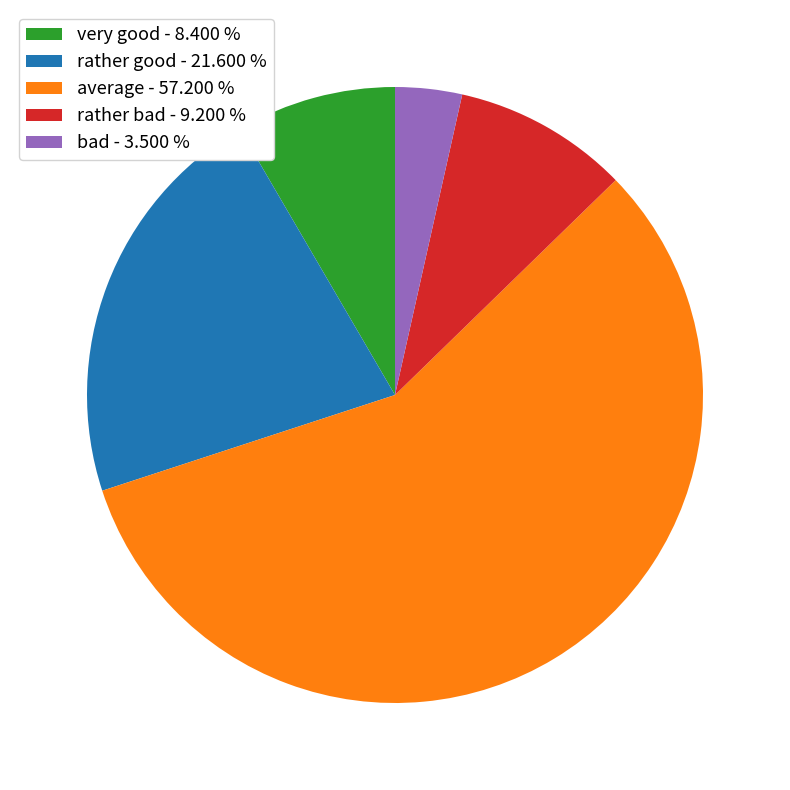

Count the number of slices in the pie.

5